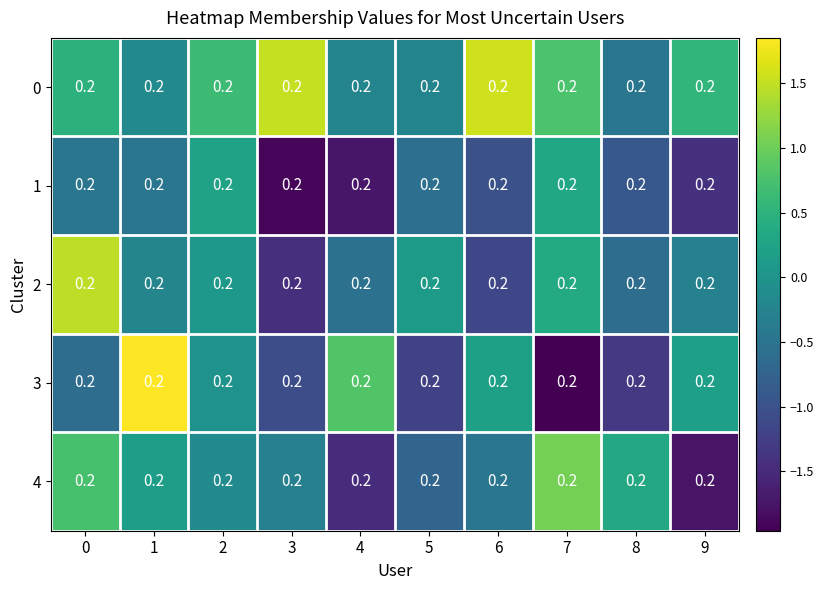

What is the difference between the maximum and minimum values in the 4 series?

2.8